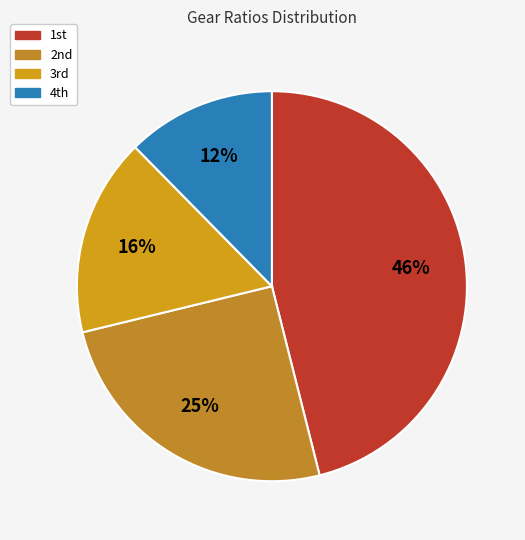

What is the smallest slice in the pie chart?

4th